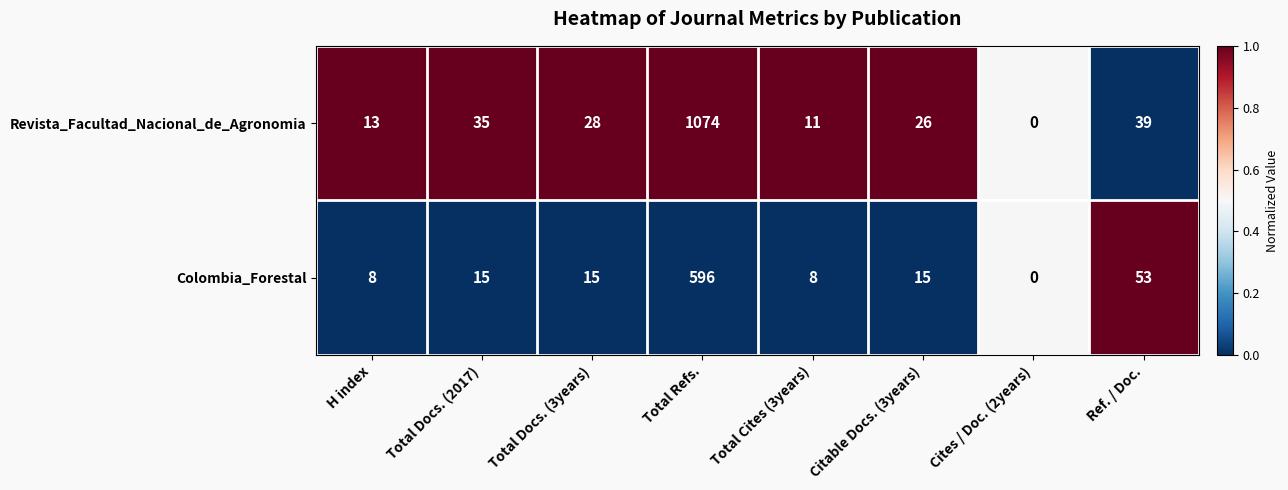

What is the difference between the maximum and minimum values in the Revista_Facultad_Nacional_de_Agronomia series?

1074